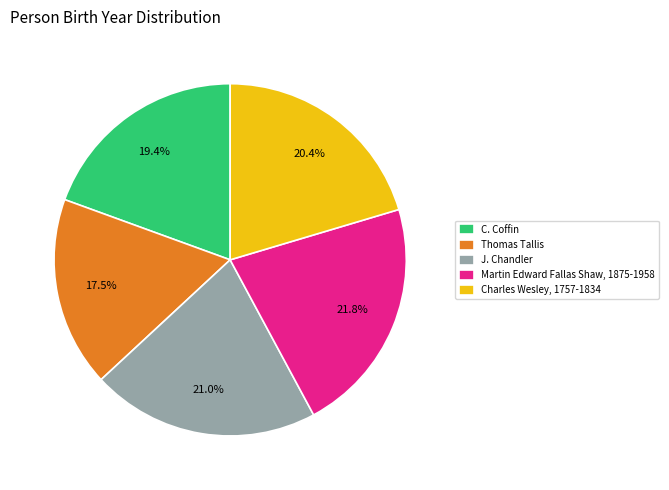

To the nearest percent, what is the combined percentage of Charles Wesley, 1757-1834 and Martin Edward Fallas Shaw, 1875-1958?

42%